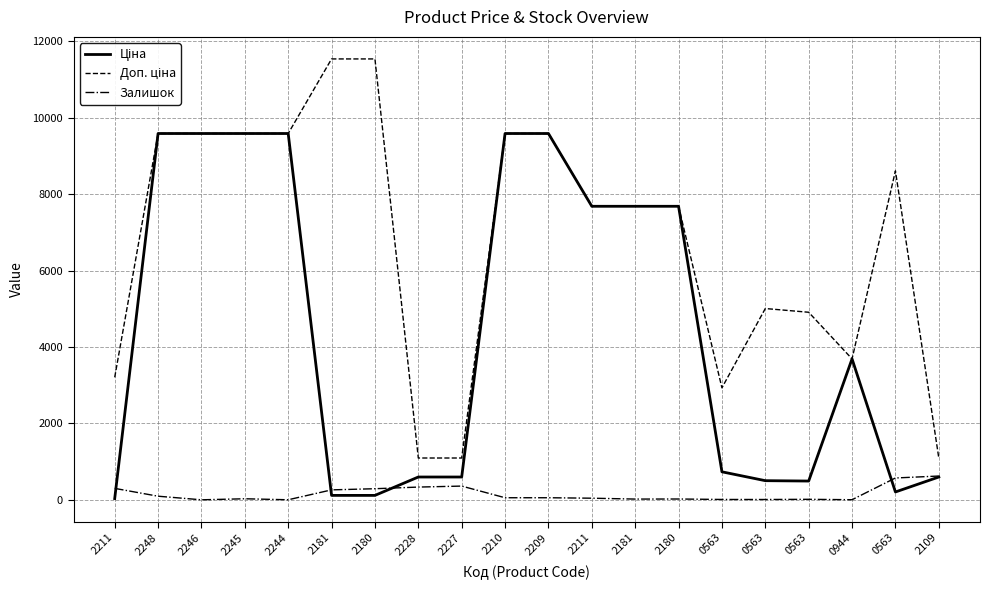

True or false: Залишок and Доп. ціна intersect in this chart.

False